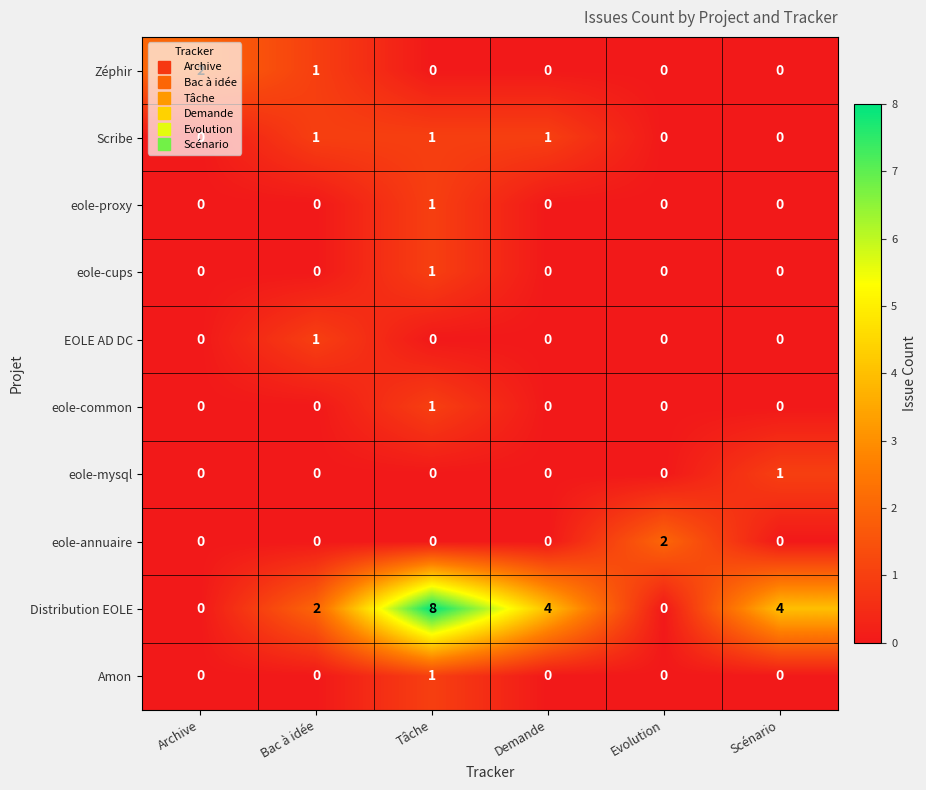

Which series has the widest spread of values?

Distribution EOLE